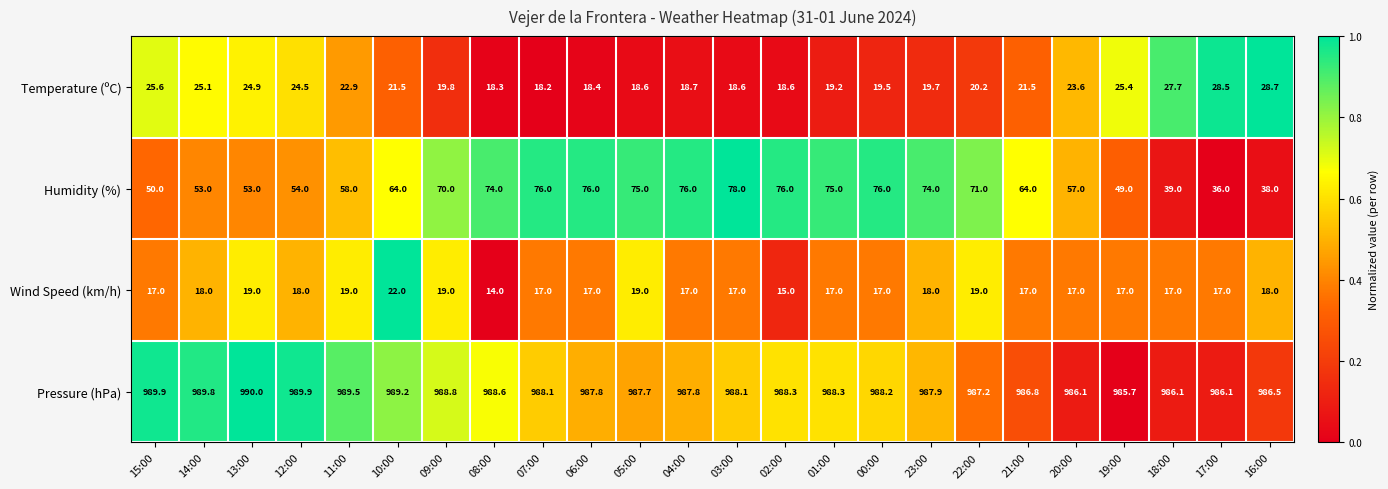

Where is Temperature (ºC) nearest to the value 23?

11:00